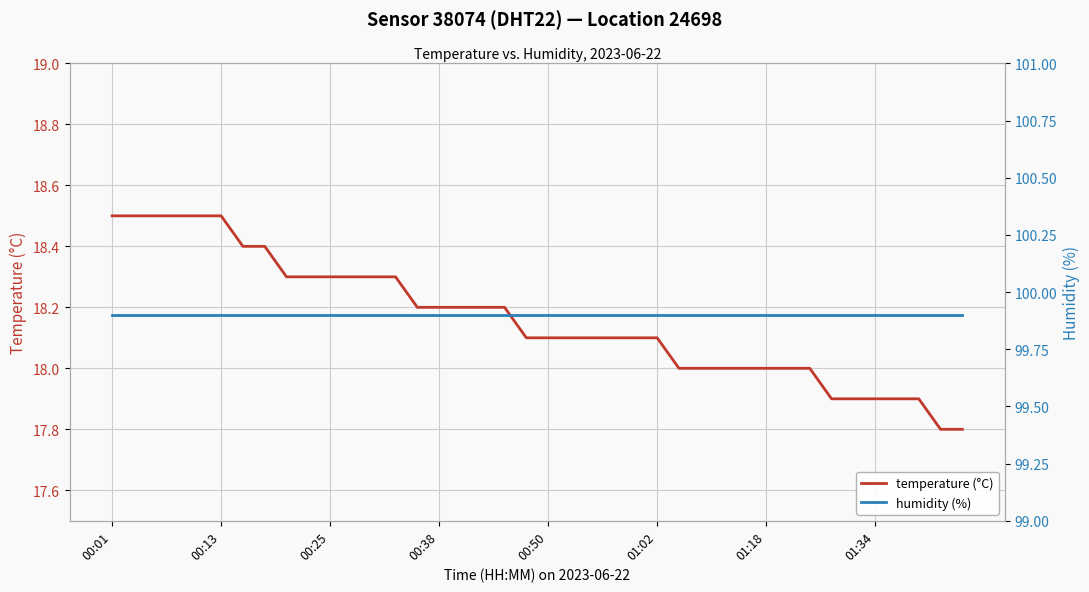

The value of temperature (°C) at 01:02 is 18.1. True or false?

True